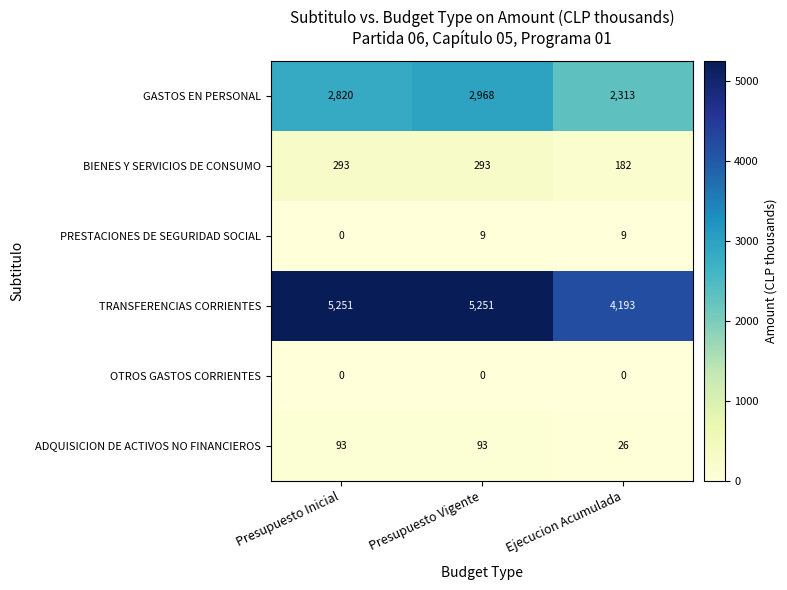

The OTROS GASTOS CORRIENTES series shows 0 at Ejecucion Acumulada. True or false?

True